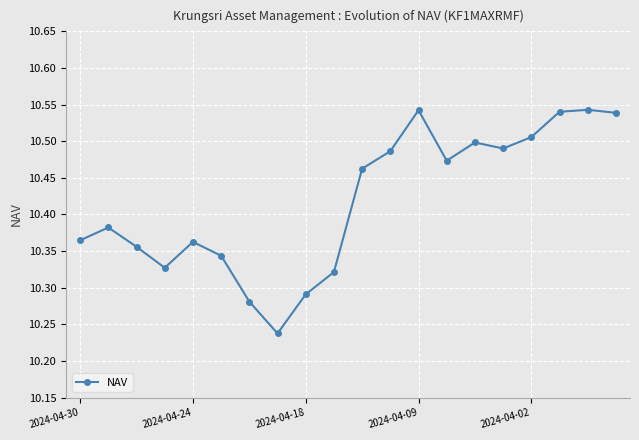

What is the sum of all values?

208.3